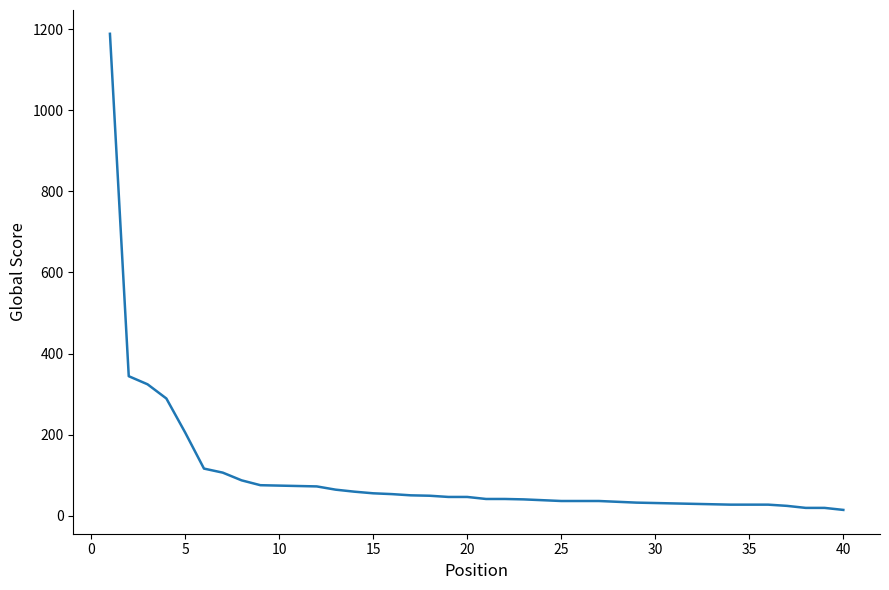

What is the maximum value shown in the chart?

1189